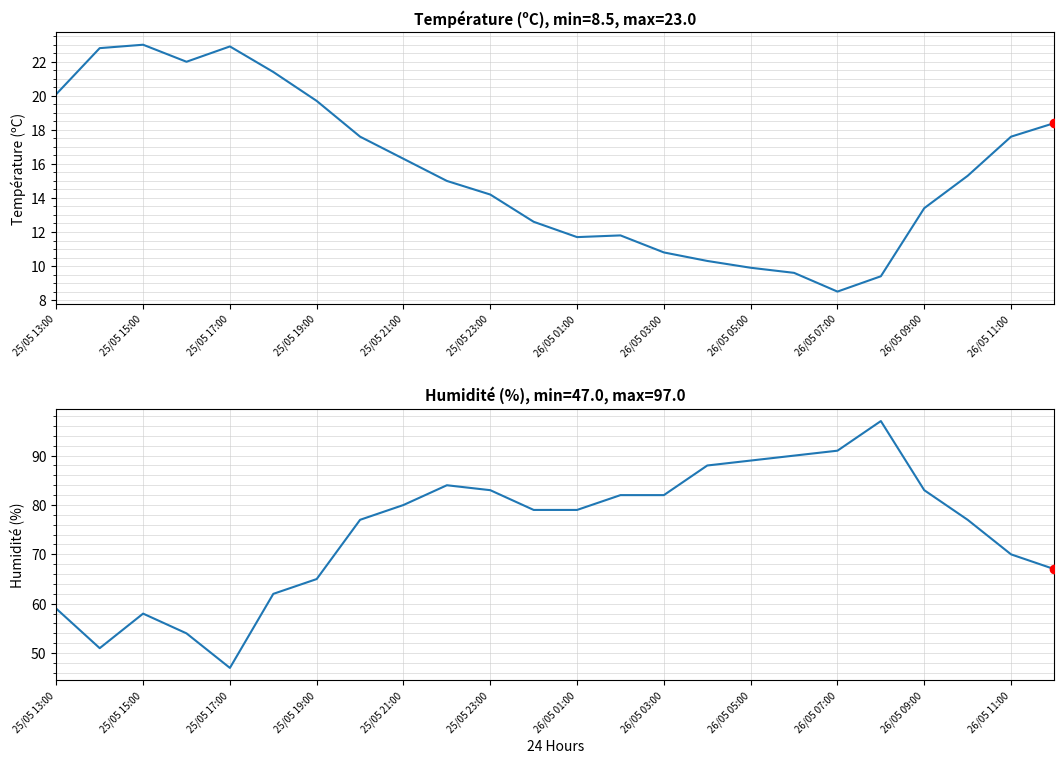

What is the value of the Humidité (%) point at the 15th from the left?

82.0